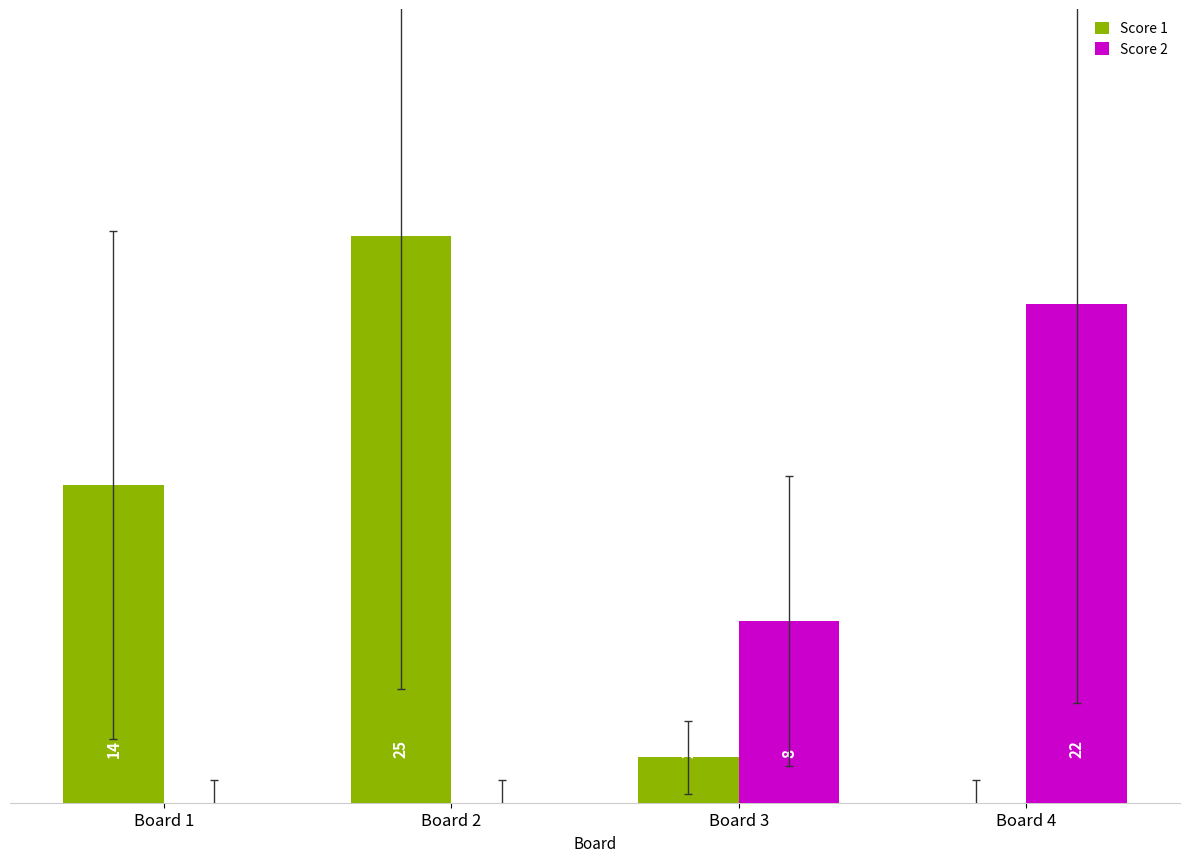

Reading left to right, what are all the values shown in this chart?

Score 1: 14	25	2	0
Score 2: 0	0	8	22